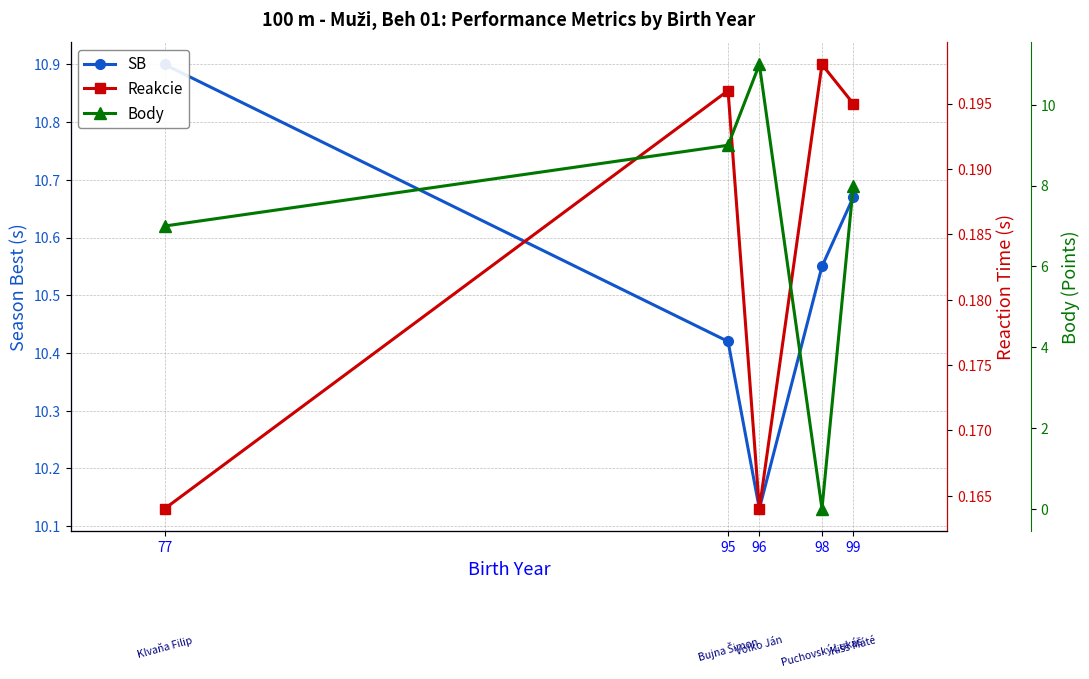

True or false: Body has more than 2 interior local peaks.

False